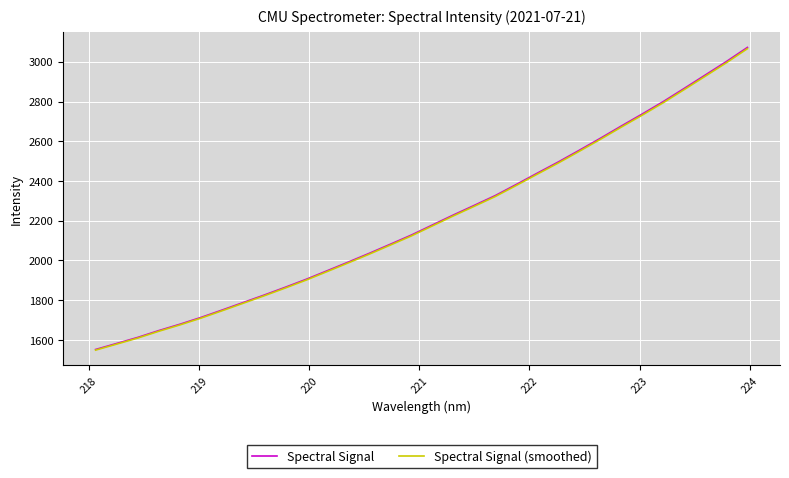

What is the minimum value for Spectral Signal (smoothed)?

1549.0